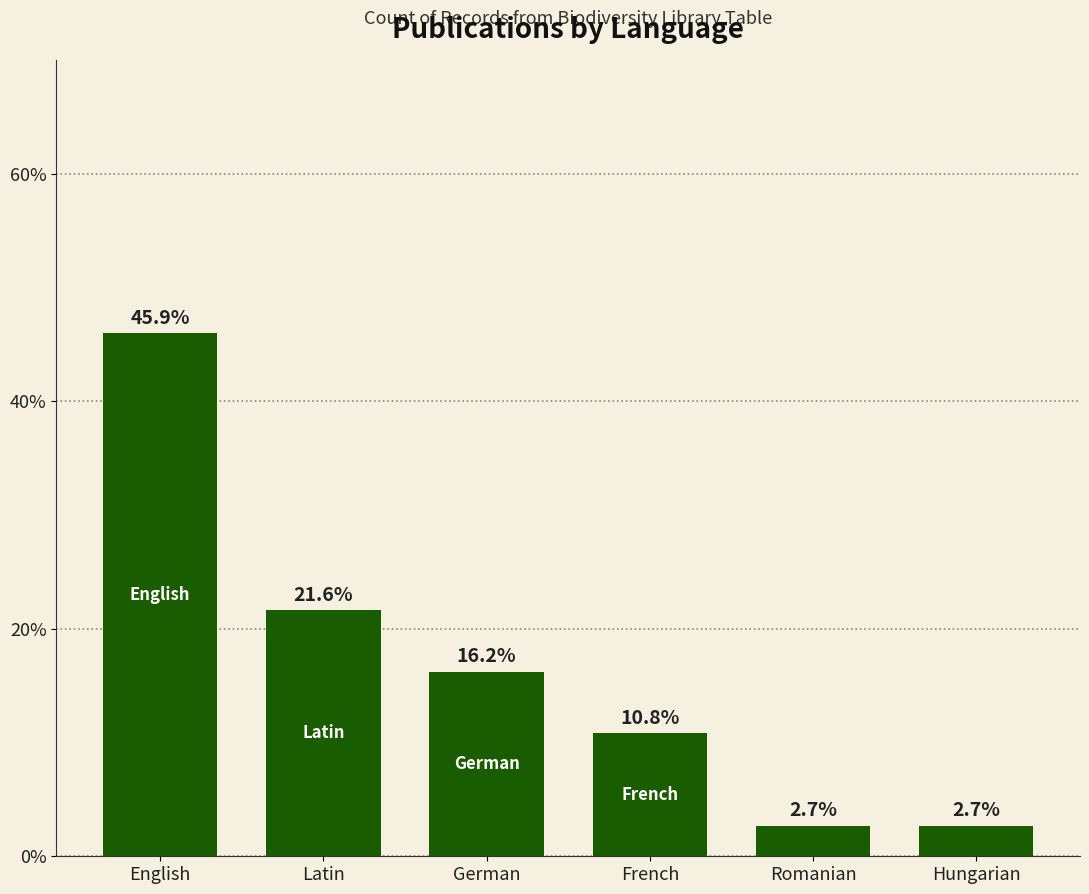

What is the approximate value at German?

16.2